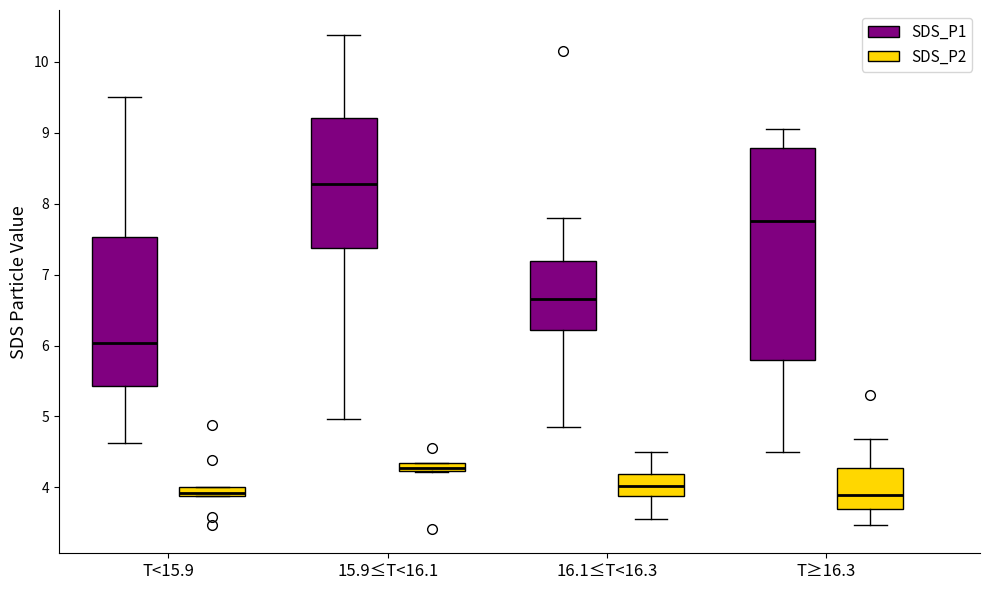

Which box is the tallest, from its lower edge to its upper edge?

T≥16.3 (SDS_P1)